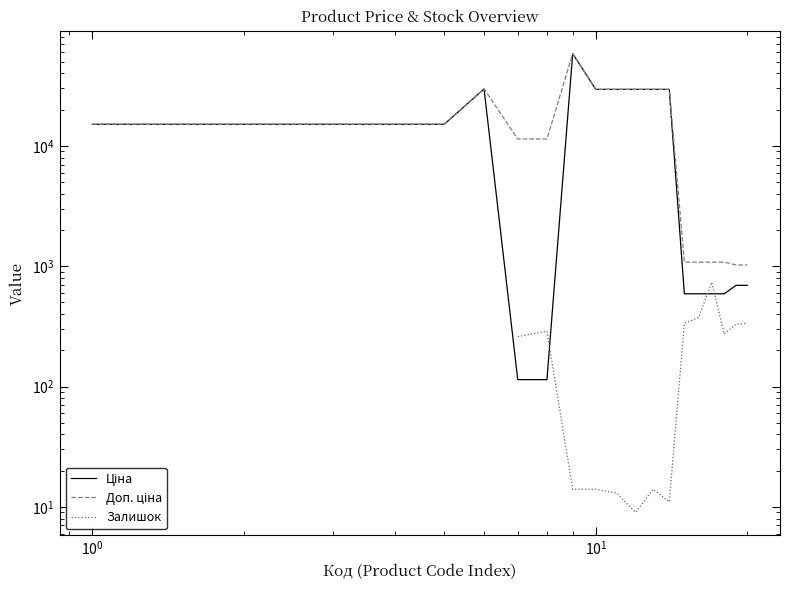

How many interior local peaks does the Ціна series have?

2